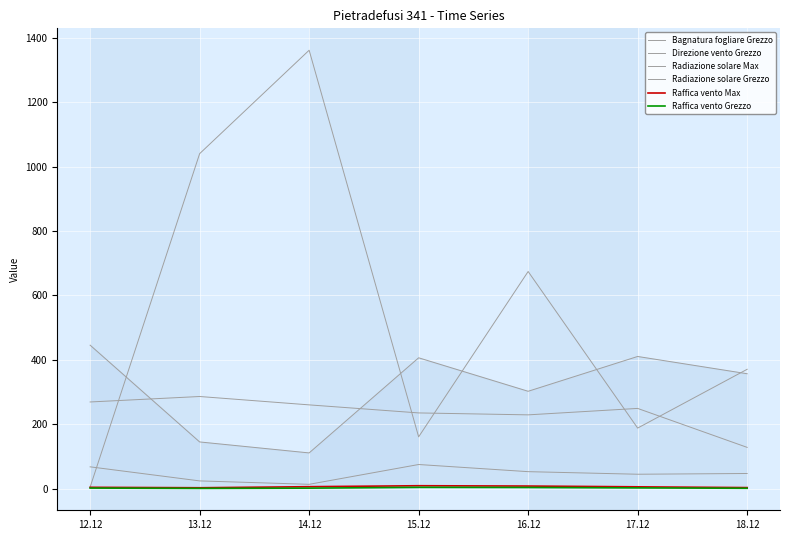

How many values in the Direzione vento Grezzo series exceed 249?

3